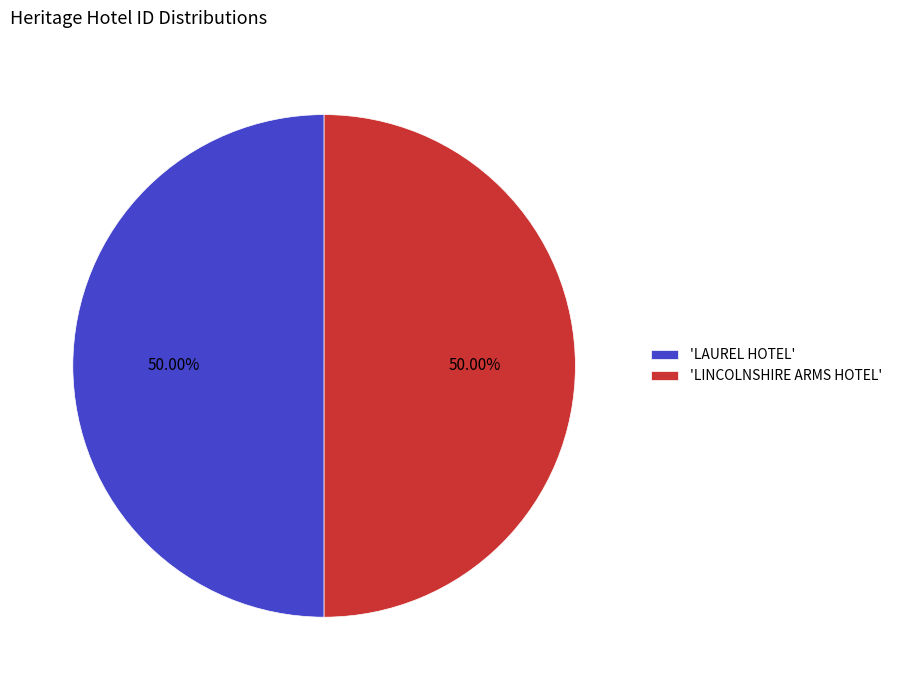

What is the ratio of the value at 'LINCOLNSHIRE ARMS HOTEL' to the value at 'LAUREL HOTEL'?

1.0